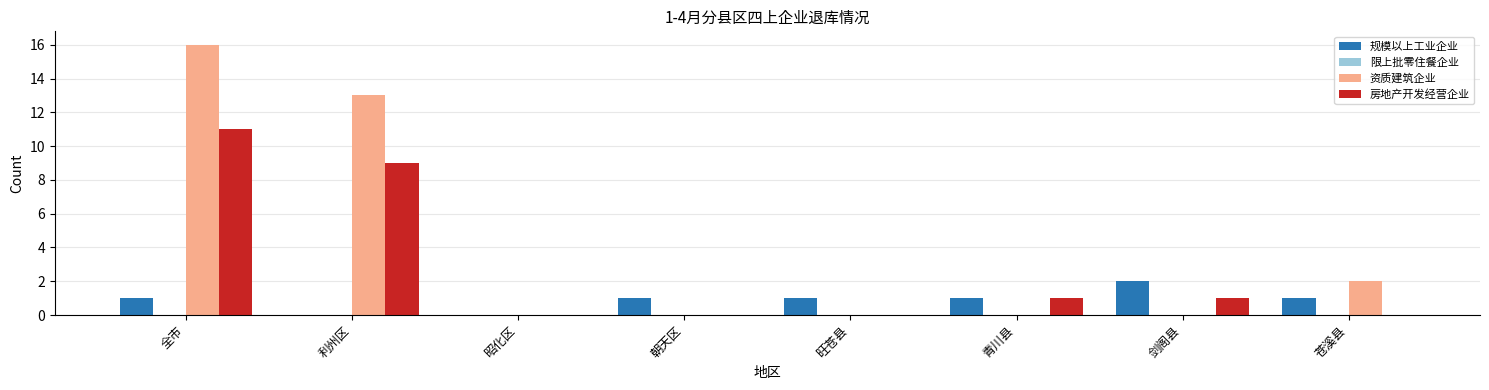

Reading right to left, what are all the values shown in this chart?

规模以上工业企业: 苍溪县=1	剑阁县=2	青川县=1	旺苍县=1	朝天区=1	昭化区=0	利州区=0	全市=1
资质建筑企业: 苍溪县=2	剑阁县=0	青川县=0	旺苍县=0	朝天区=0	昭化区=0	利州区=13	全市=16
房地产开发经营企业: 苍溪县=0	剑阁县=1	青川县=1	旺苍县=0	朝天区=0	昭化区=0	利州区=9	全市=11